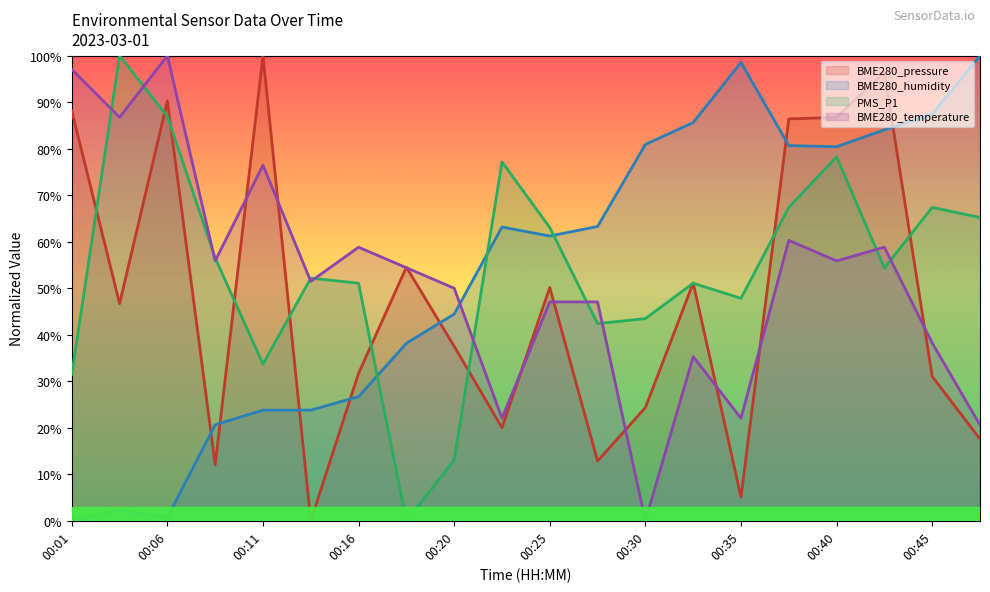

Which series changed the most between 00:25 and 00:47?

BME280_humidity